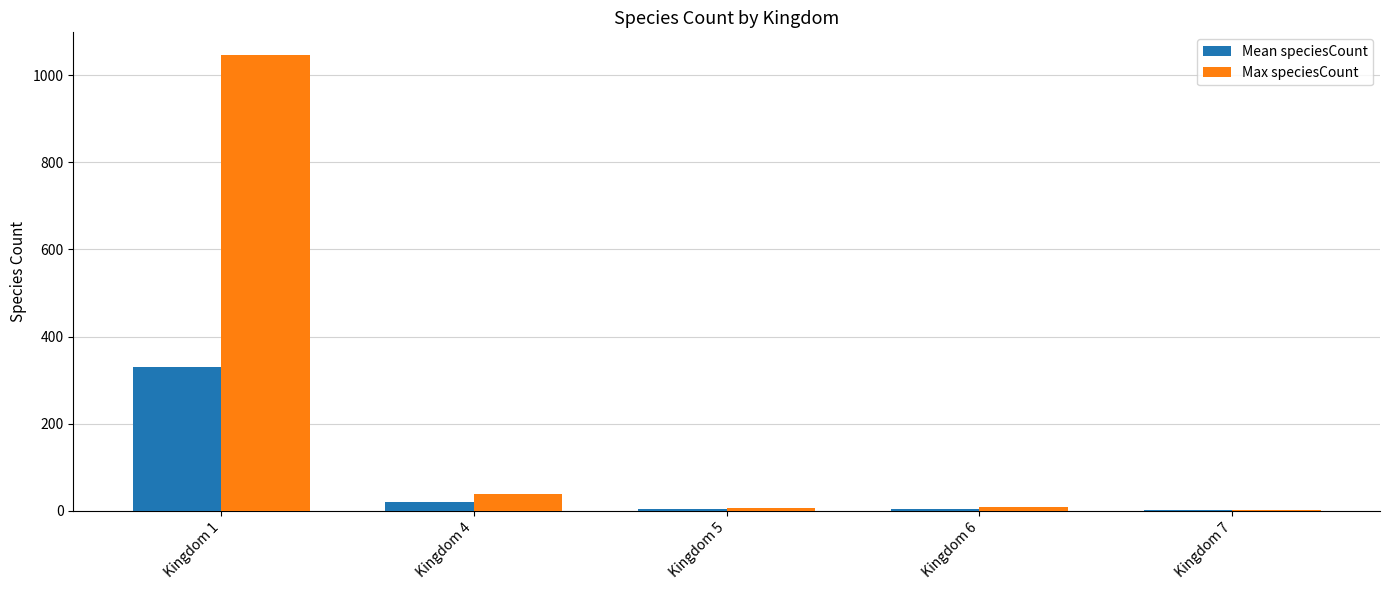

Between Kingdom 1 and Kingdom 4, which series saw the biggest shift?

Max speciesCount